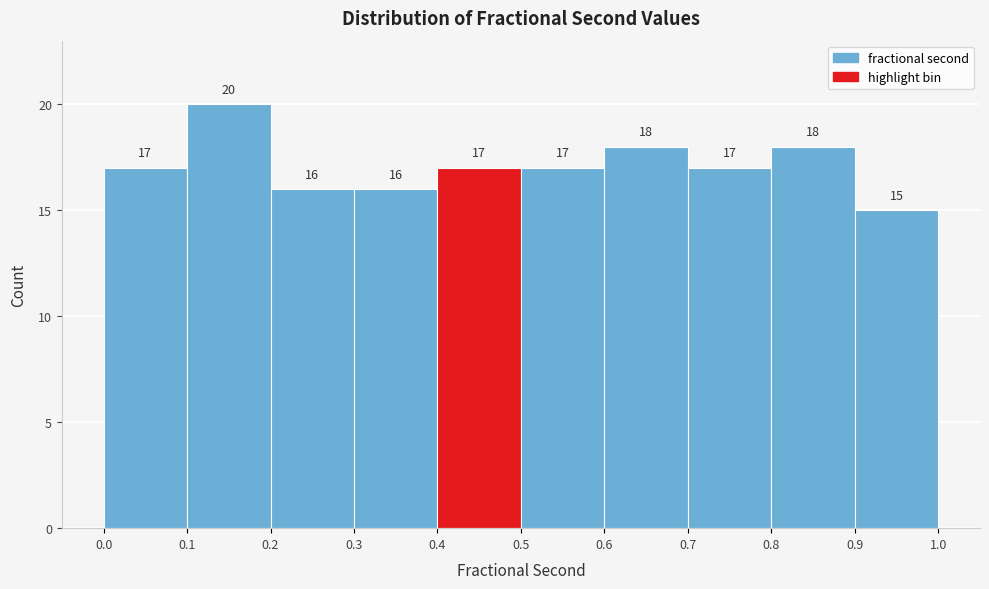

Over which range of the x-axis is the bar tallest?

0.1 to 0.2